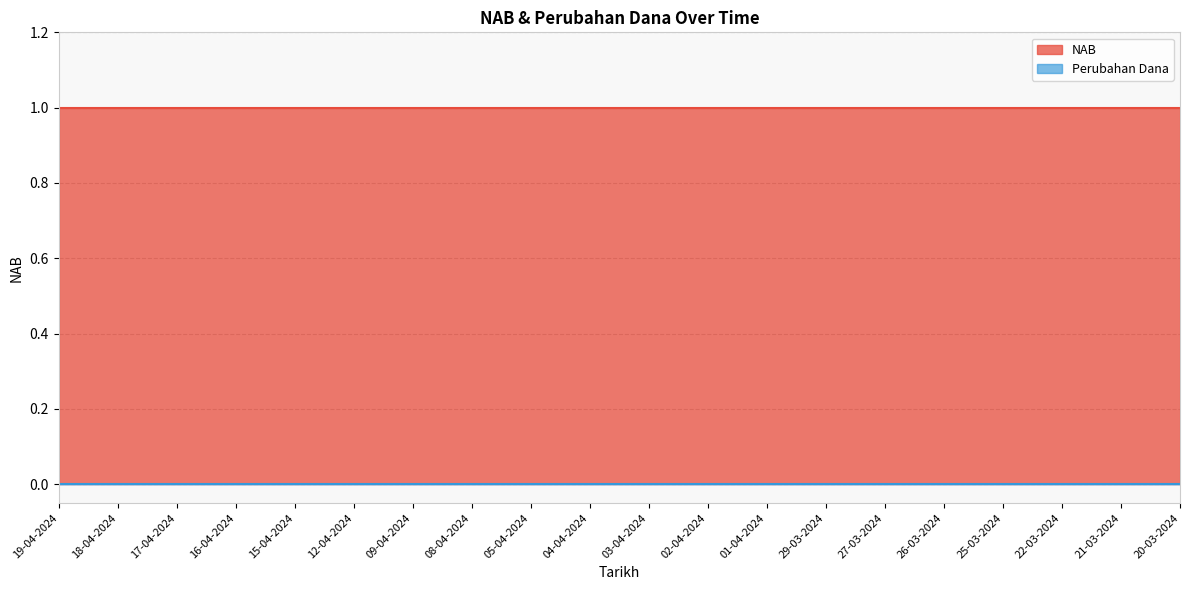

Is the value of NAB at 12-04-2024 greater than the value of Perubahan Dana at 29-03-2024?

Yes